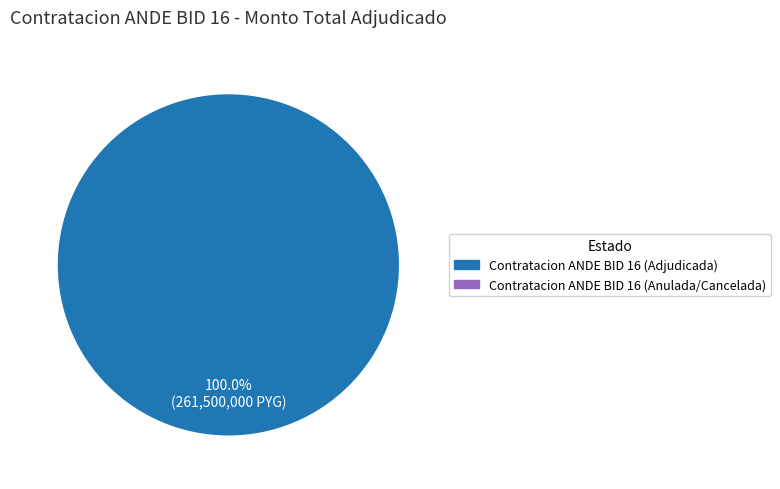

How many segments does this pie chart have?

1